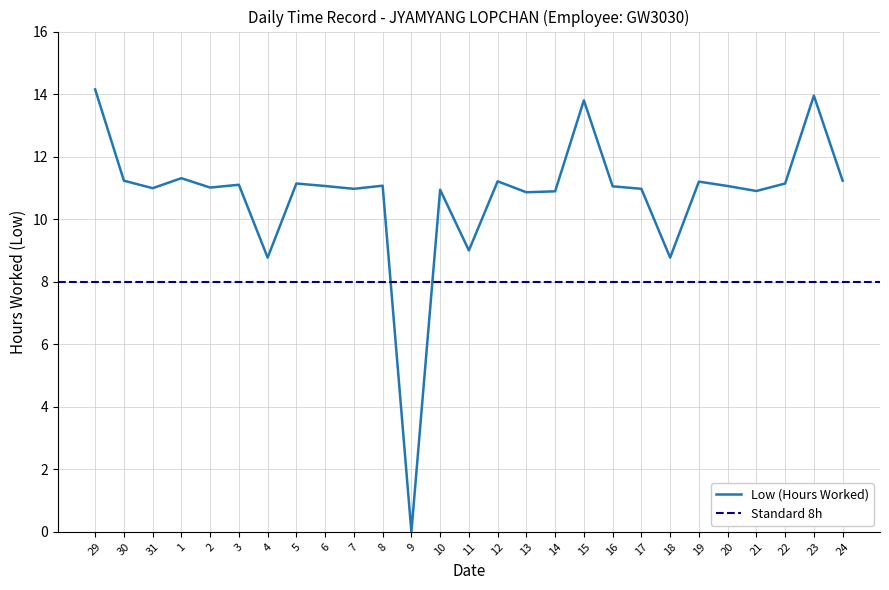

Read the value at 18.

8.8